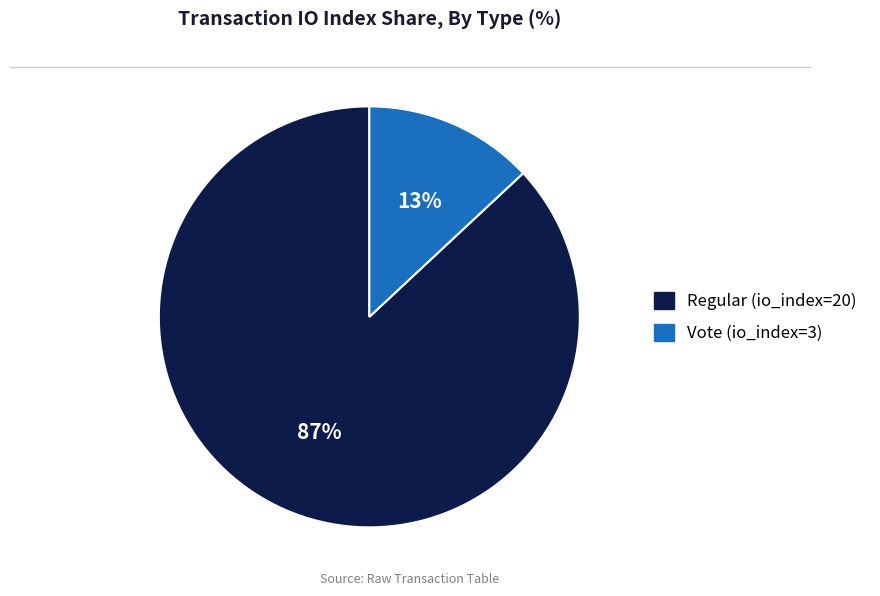

True or false: Regular (io_index=20) accounts for 99% of the total.

False